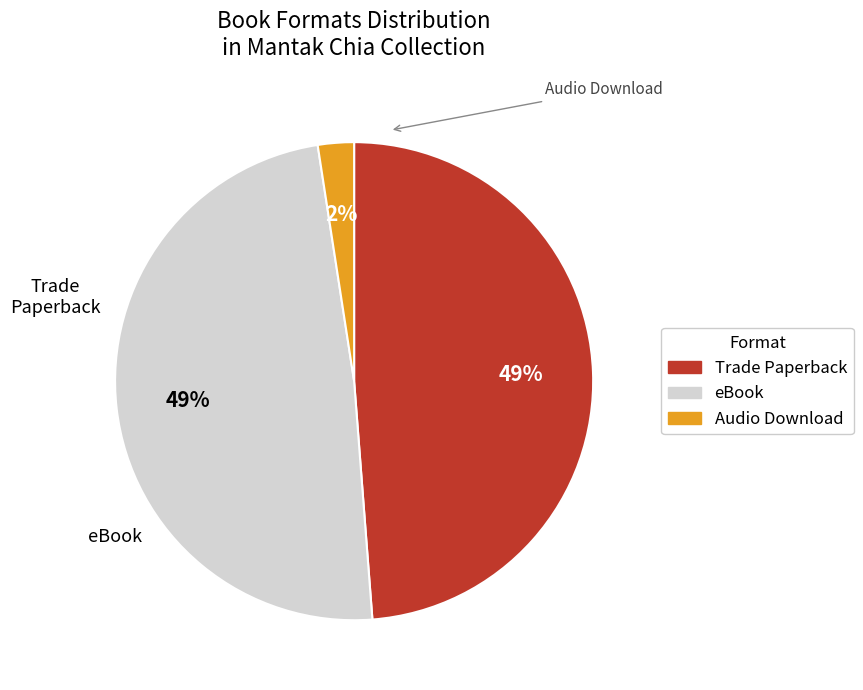

What is the smallest slice in the pie chart?

Audio Download